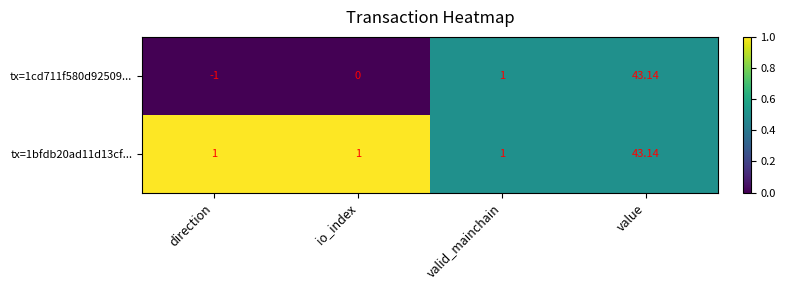

Which category has the lowest value across all series?

direction